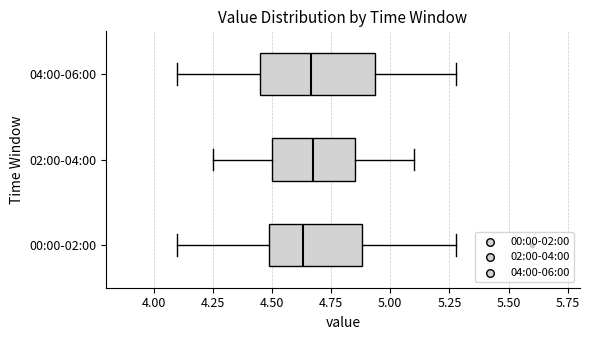

Where is the left edge of the box for 02:00-04:00 on the x-axis? The values are not printed on the chart, so give them approximately, as read against the axis.

4.50